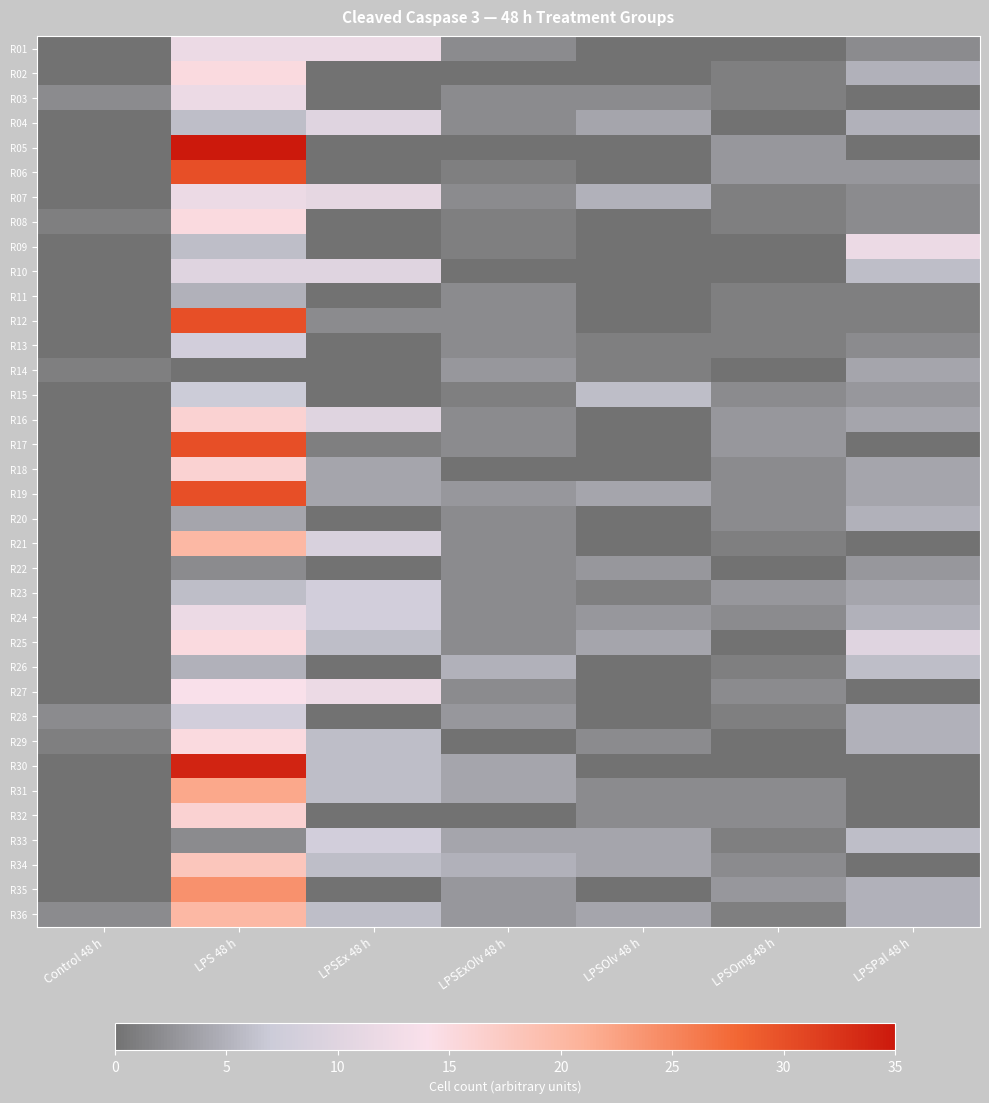

What is the difference between the highest and lowest values at LPSOmg 48 h?

3